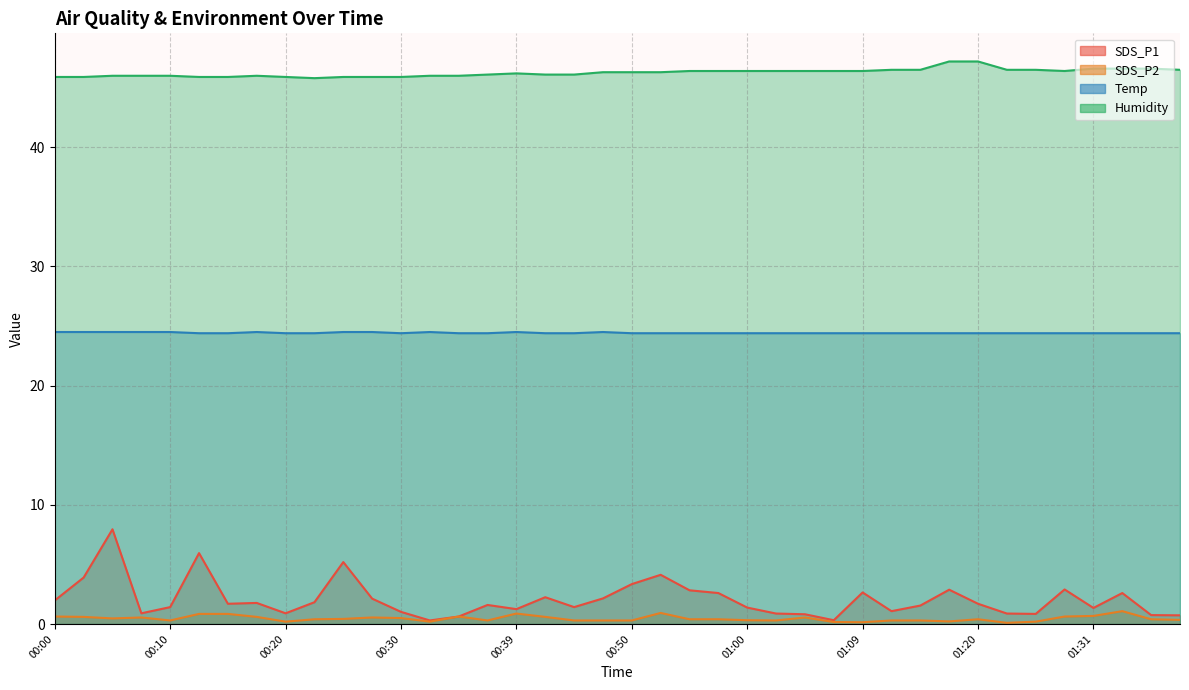

What is the total value across all series at 01:09?

73.6